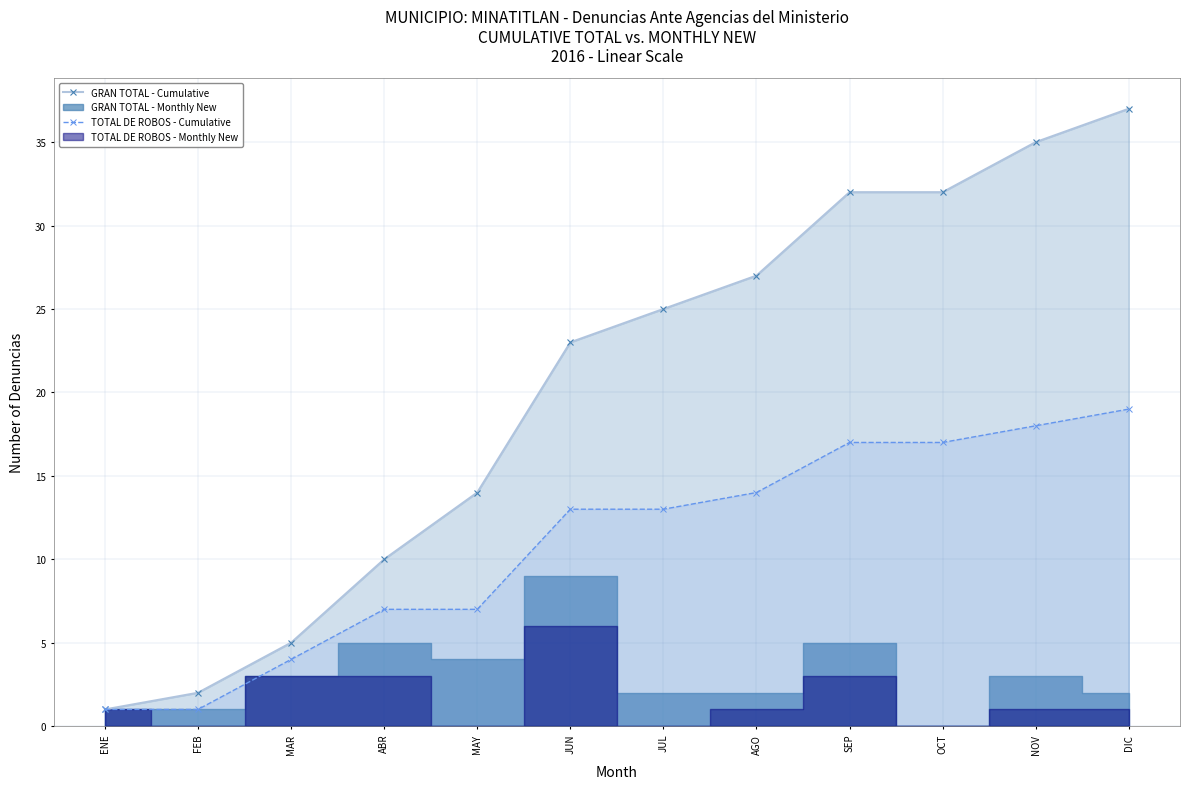

At how many categories does at least one series exceed 12?

8